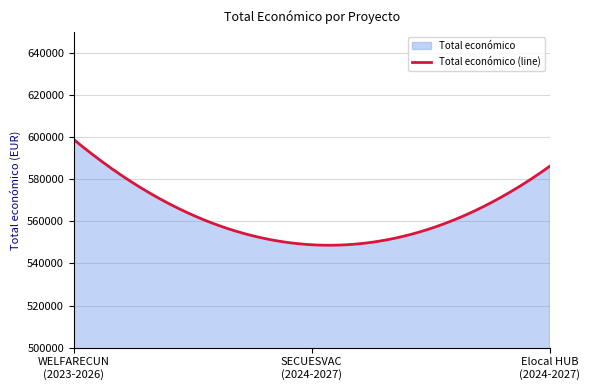

What is the change in value from 2023 to 2024?

-12789